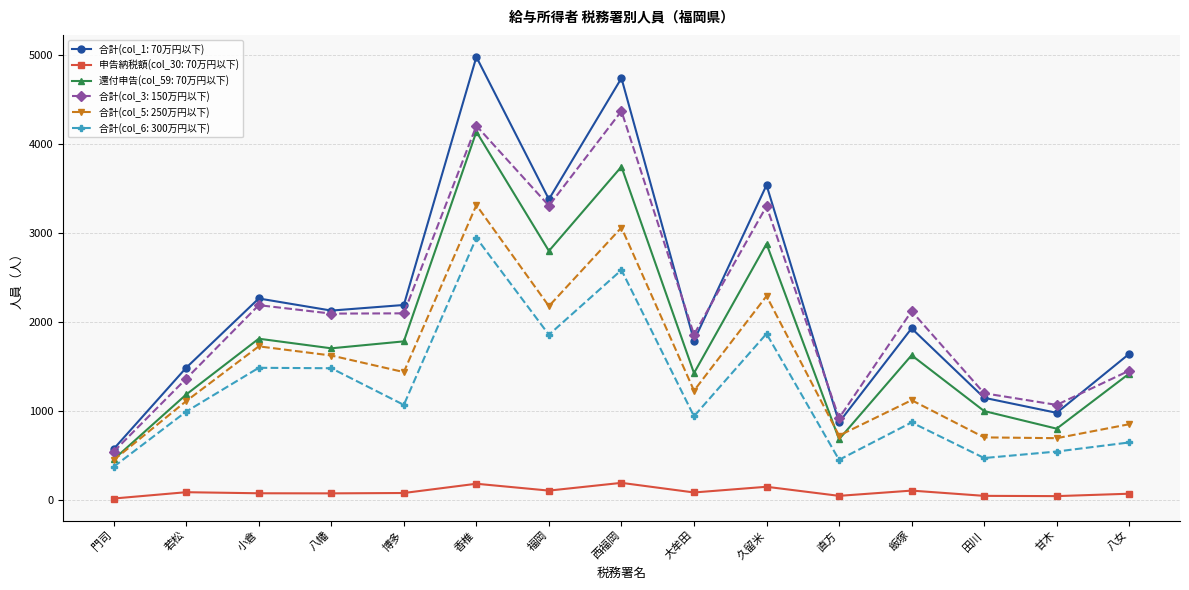

In 申告納税額(col_30: 70万円以下), how many points are lower than both neighbors (excluding endpoints)?

5